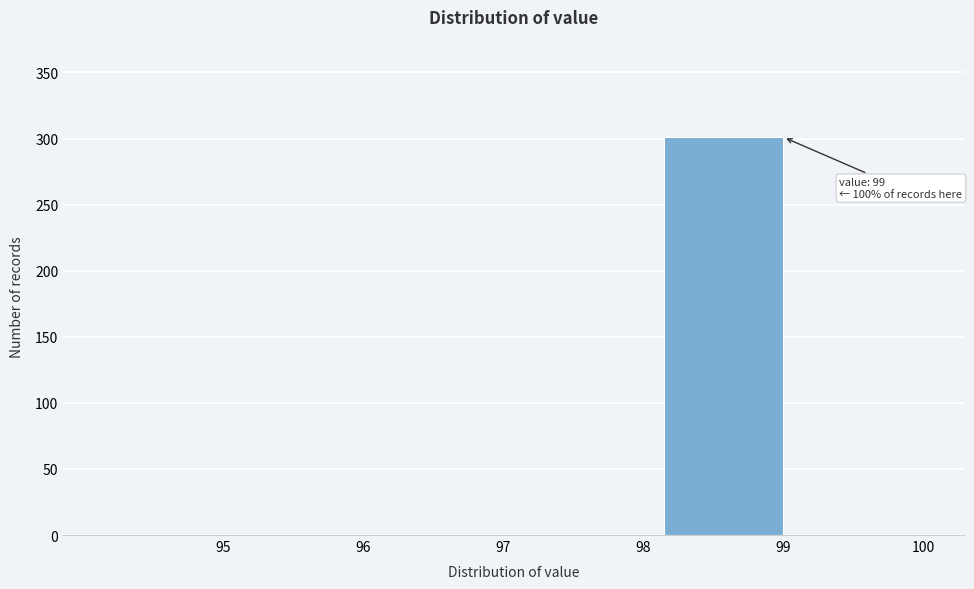

Reading right to left, what are all the values shown in this chart?

100=0	99=301	98=0	97=0	96=0	95=0